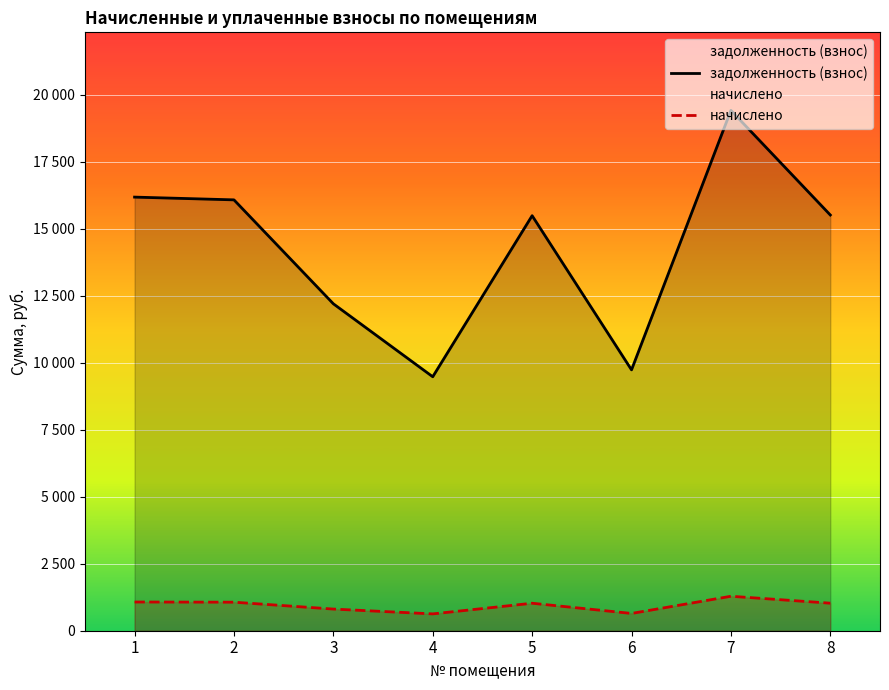

True or false: начислено and задолженность (взнос) intersect in this chart.

False